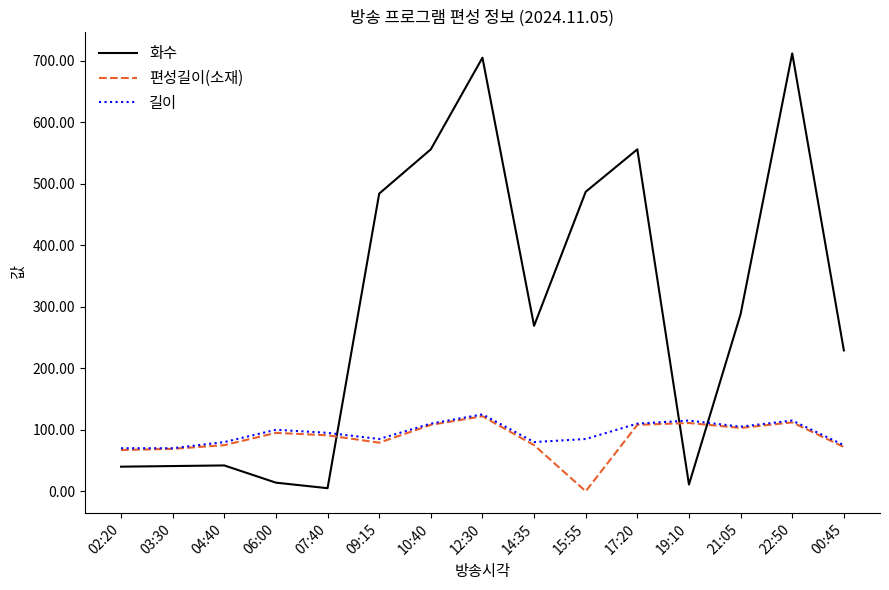

Which series changed the most between 17:20 and 22:50?

화수